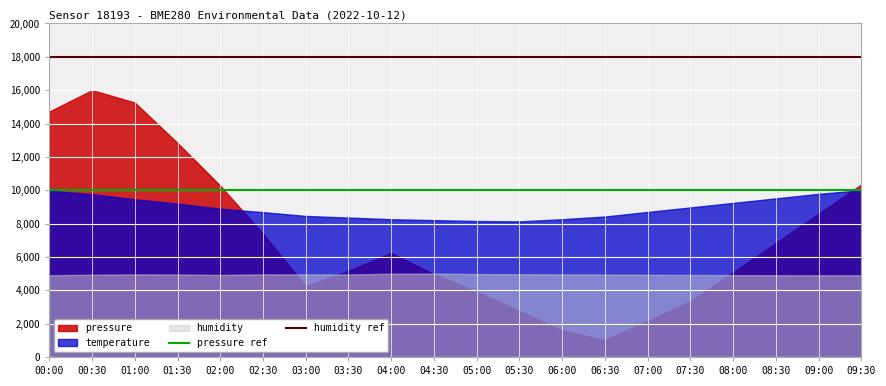

What is the total value across all series at 00:00?

29594.0